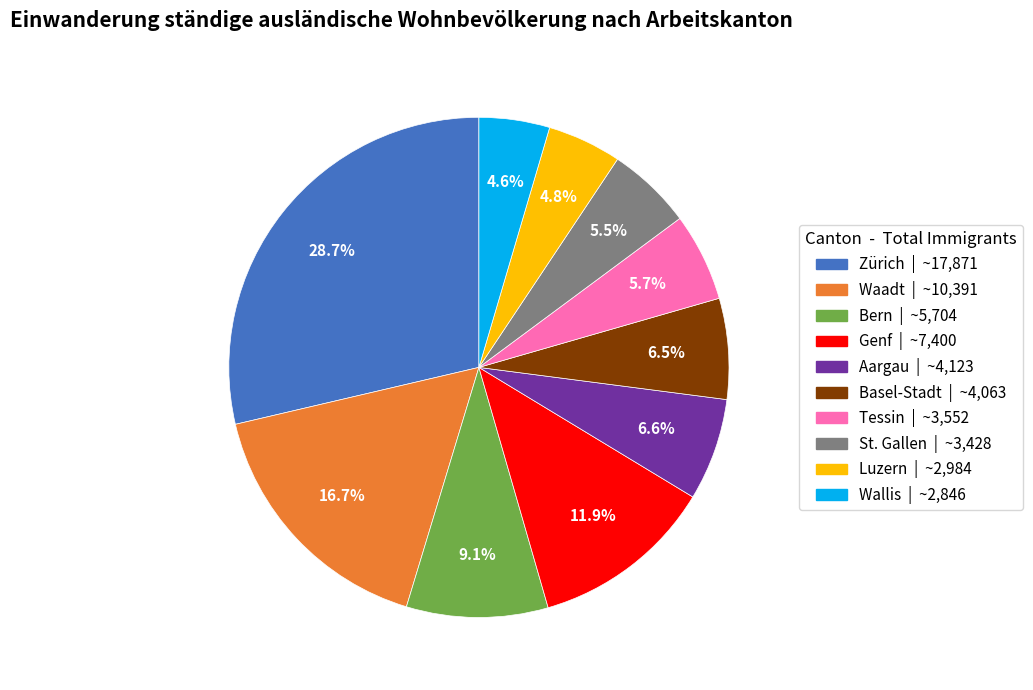

Between Wallis and Aargau, which is larger?

Aargau